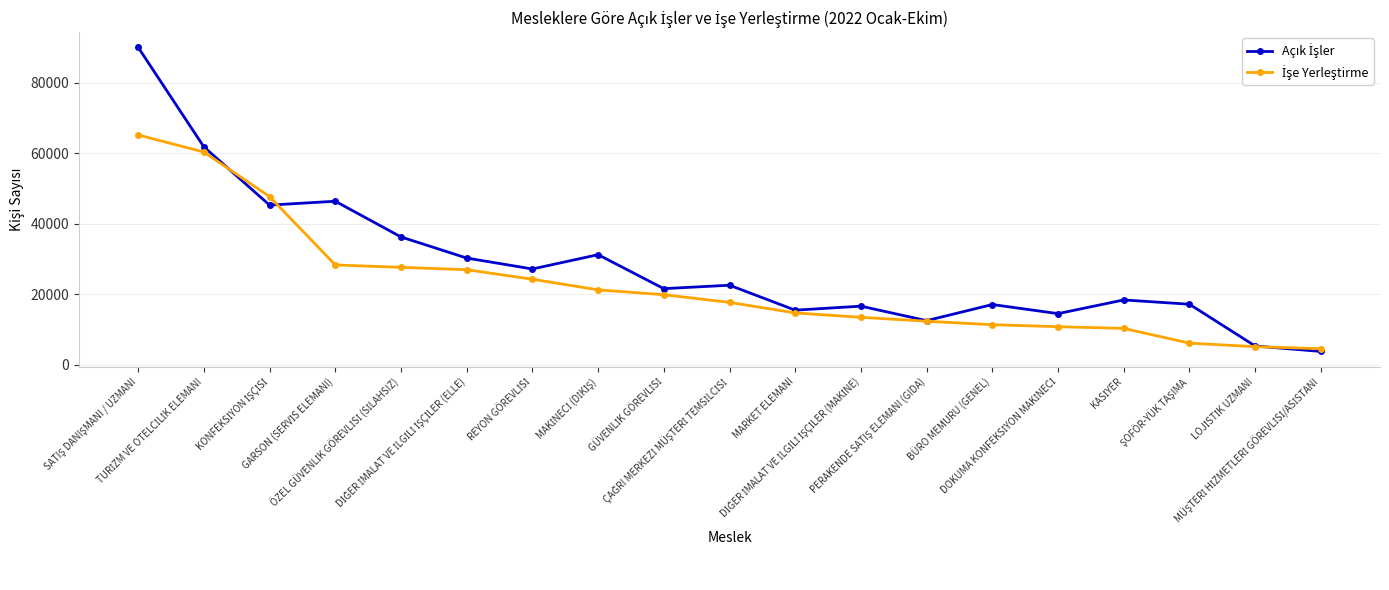

What is the greatest value displayed?

90018